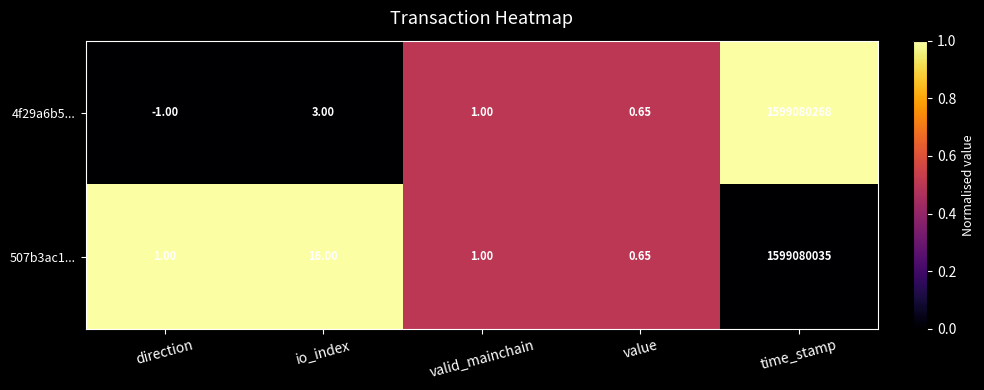

Where does the 4f29a6b5... series first go above 1?

io_index